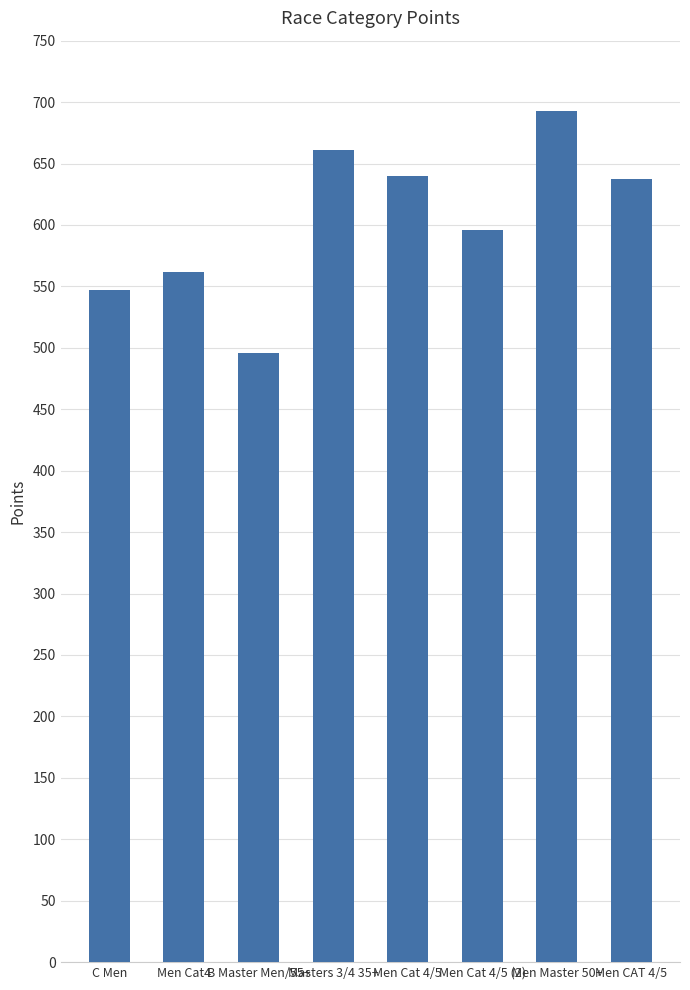

Where is the data nearest to the value 594?

Men Cat 4/5 (2)